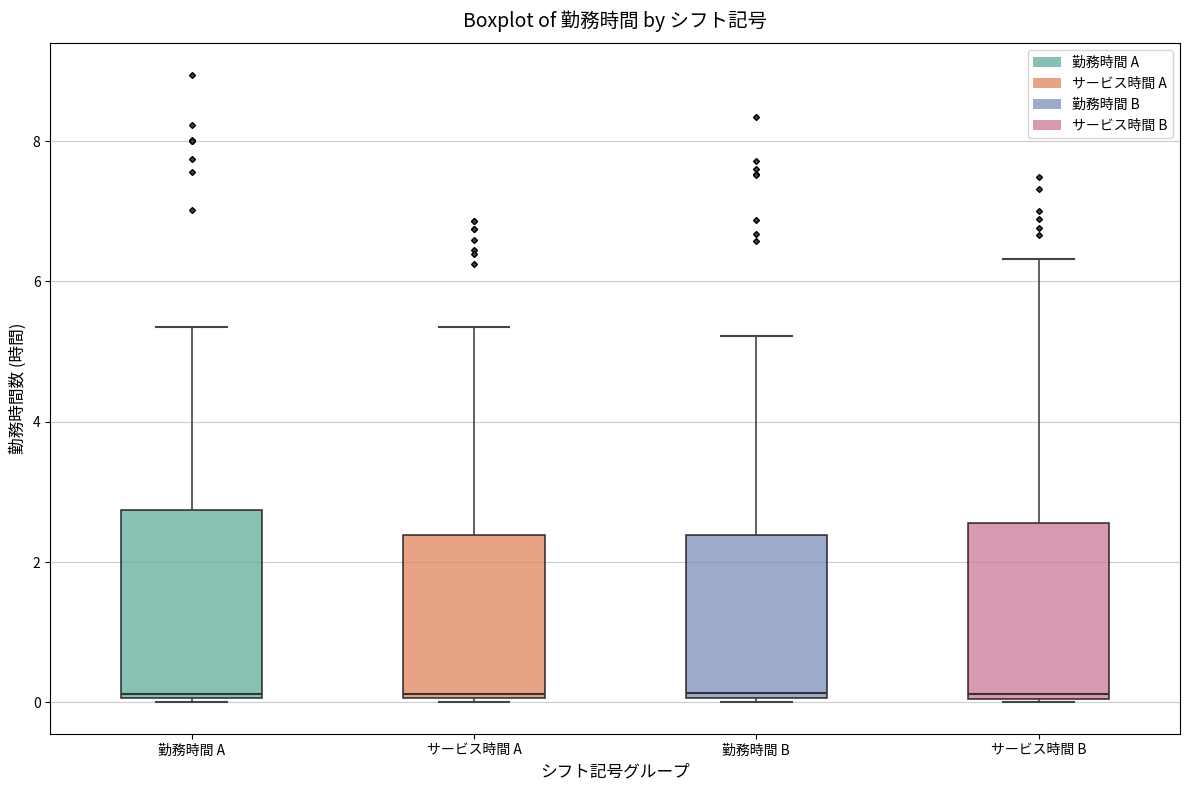

Reading left to right, read every box against the y-axis: the position of its median line, the range the box covers, and the ends of its whiskers. The values are not printed on the chart, so give them approximately, as read against the axis.

勤務時間 A: median 0.2, box 0.0 to 2.8, whiskers 0.0 (just below the box's lower edge) to 5.4
サービス時間 A: median 0.2, box 0.0 to 2.4, whiskers 0.0 to 5.4
勤務時間 B: median 0.2, box 0.0 to 2.4, whiskers 0.0 to 5.2
サービス時間 B: median 0.2, box 0.0 to 2.6, whiskers 0.0 to 6.4